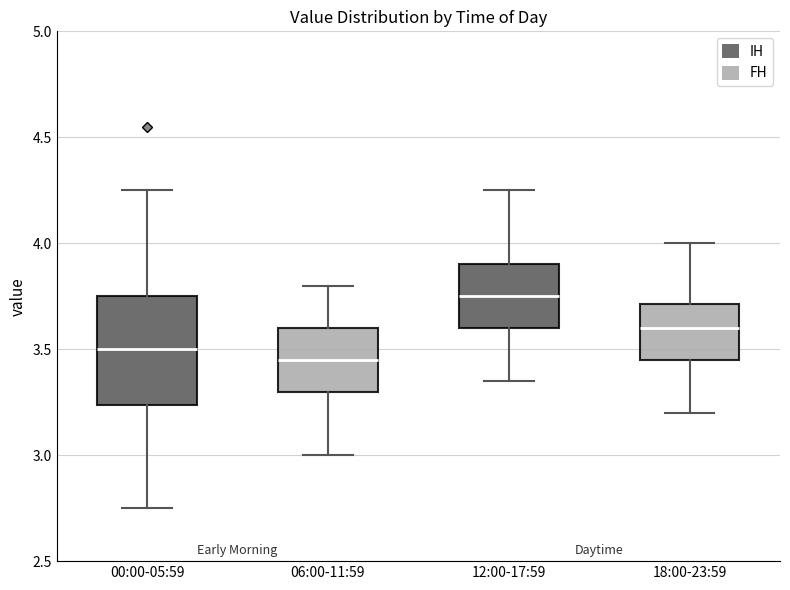

Where is the lower edge of the box for 12:00-17:59 on the y-axis? The values are not printed on the chart, so give them approximately, as read against the axis.

3.60